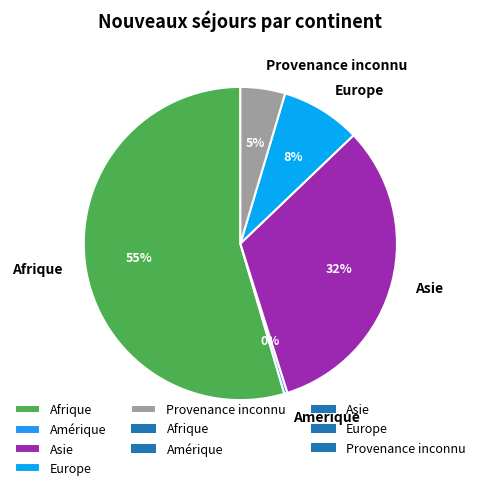

Is it true that Europe is 8% of the pie?

True